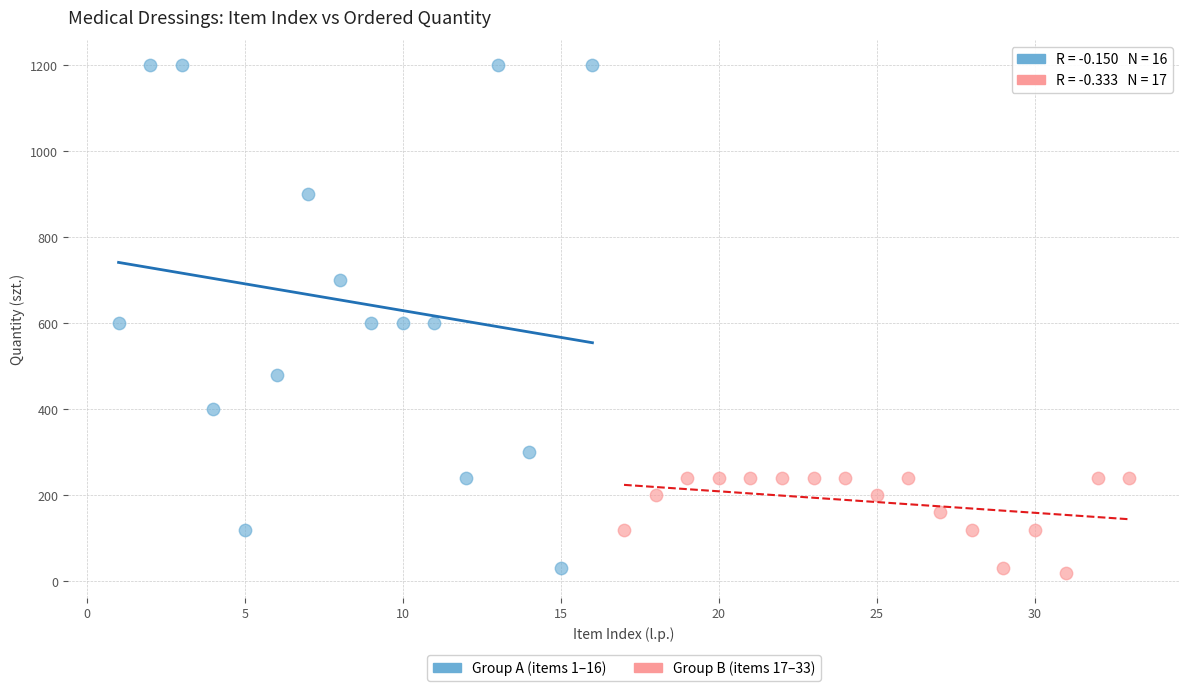

Which series has the widest spread of Y values?

Group A (items 1–16)